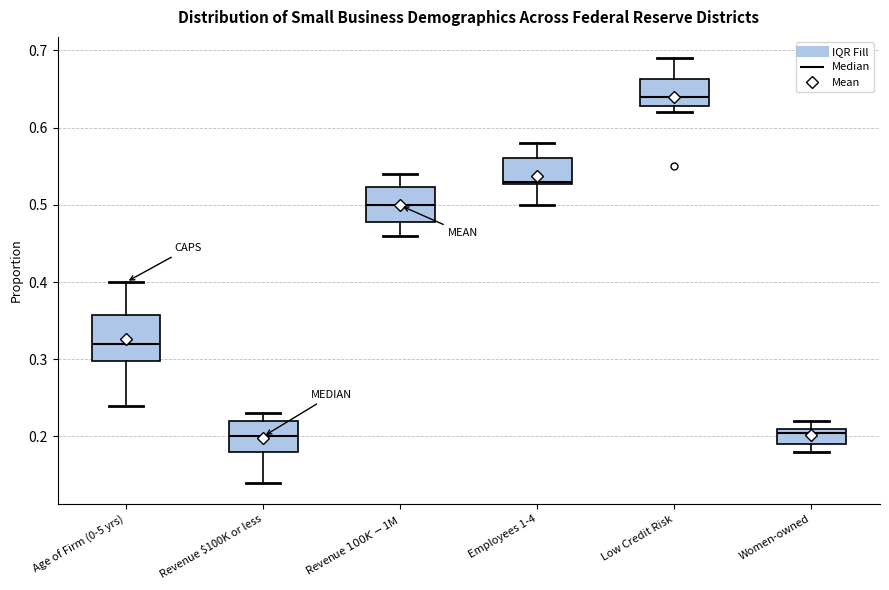

Which box is the tallest, from its lower edge to its upper edge?

Age of Firm (0-5 yrs)